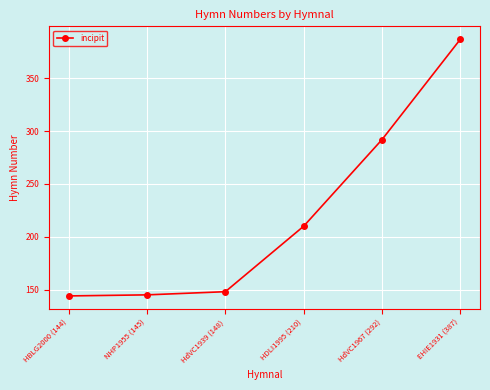

At which label is the value closest to 265?

HdVC1967 (292)